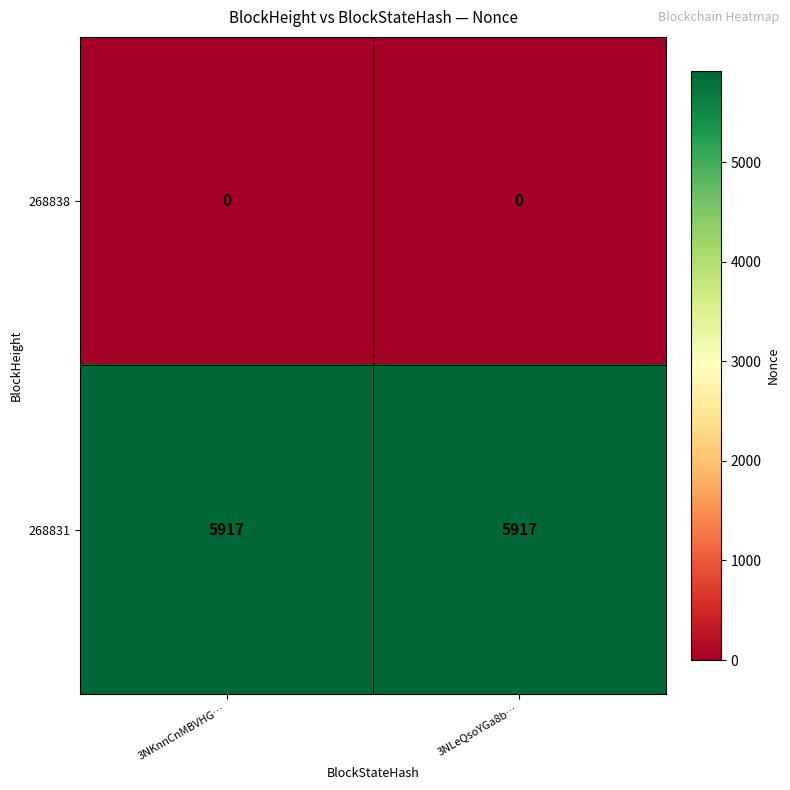

What is the spread (max minus min) of values at 3NLeQsoYGa8b…?

5917